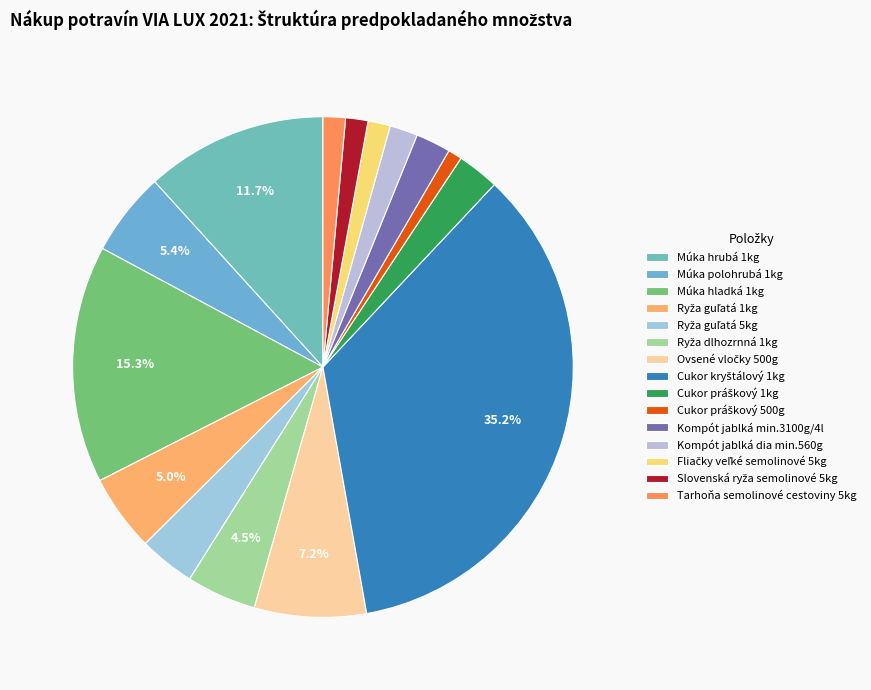

How many segments does this pie chart have?

15